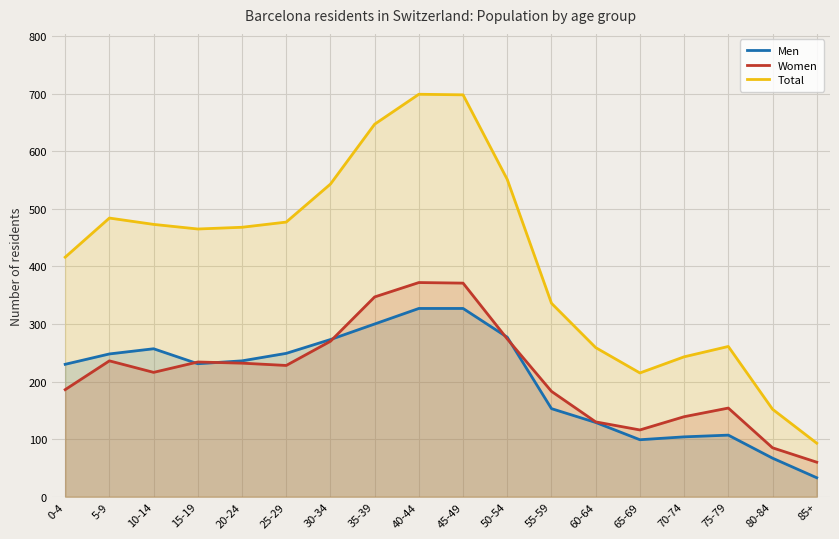

What is the maximum value for Women?

372